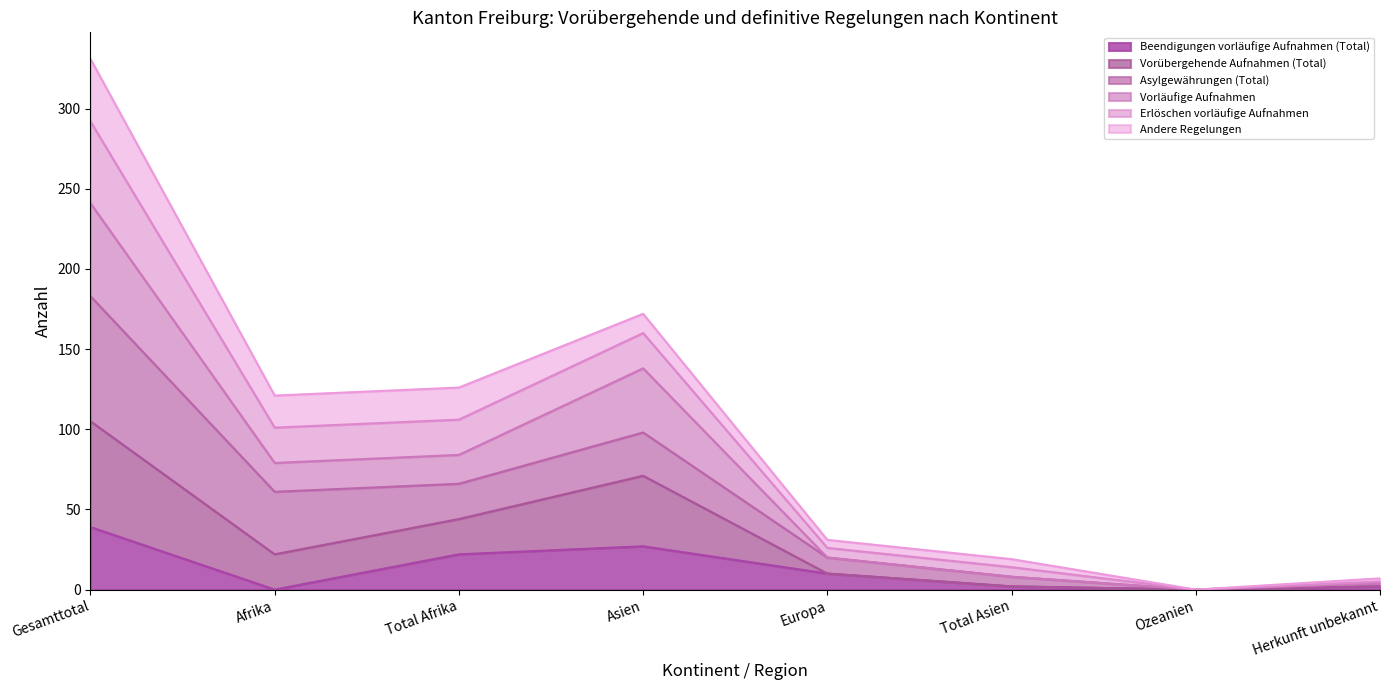

In Vorübergehende Aufnahmen (Total), how many points are lower than both neighbors (excluding endpoints)?

2